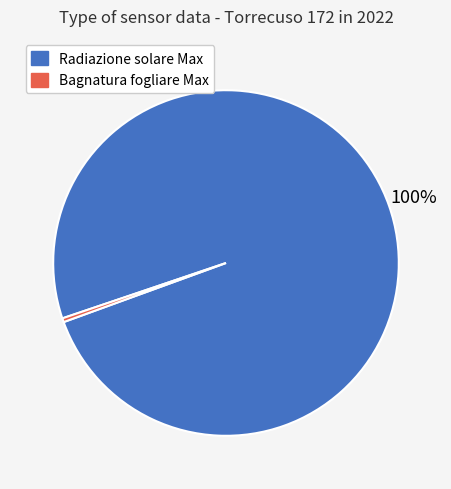

Does any single category account for the majority?

Yes